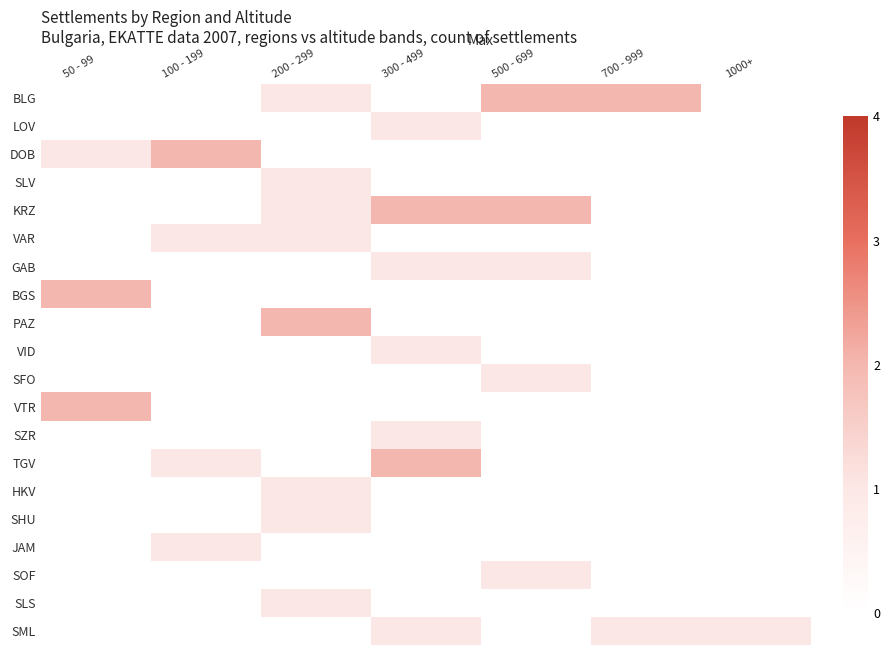

Count the number of categories in the chart.

7